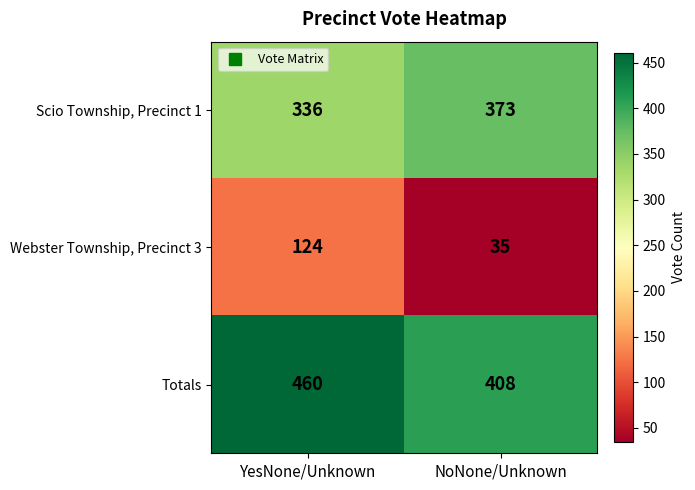

What is the difference between the highest and lowest values at NoNone/Unknown?

373